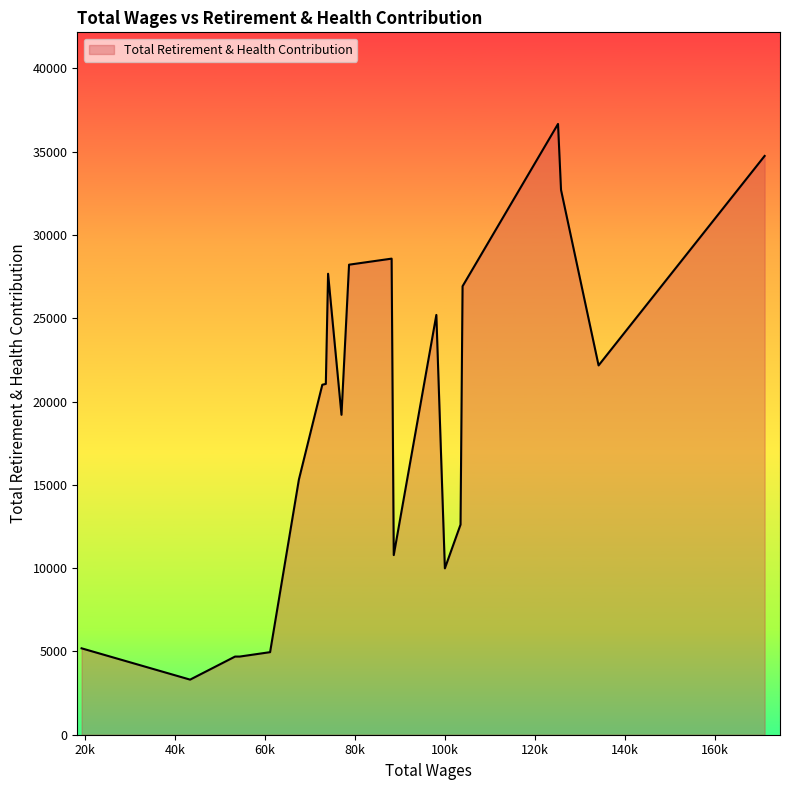

What is the greatest value displayed?

36660